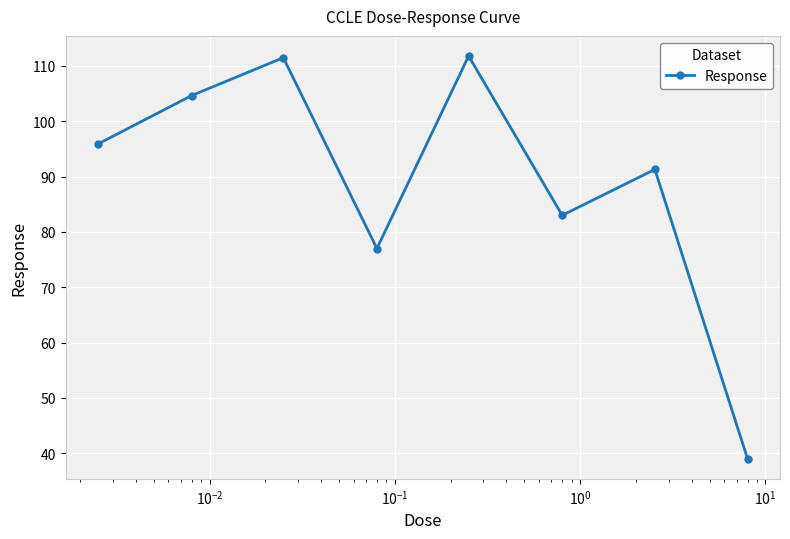

How many interior local valleys (lower than both neighbors) does the data have?

2